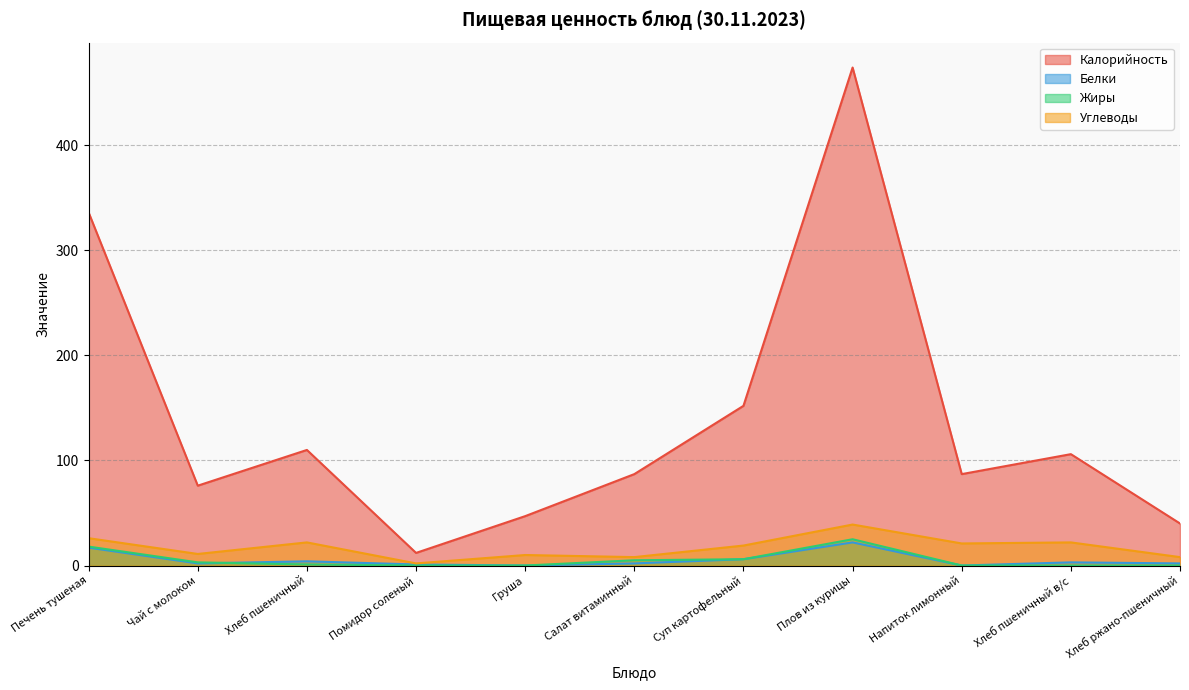

How many lines are shown in the chart?

4